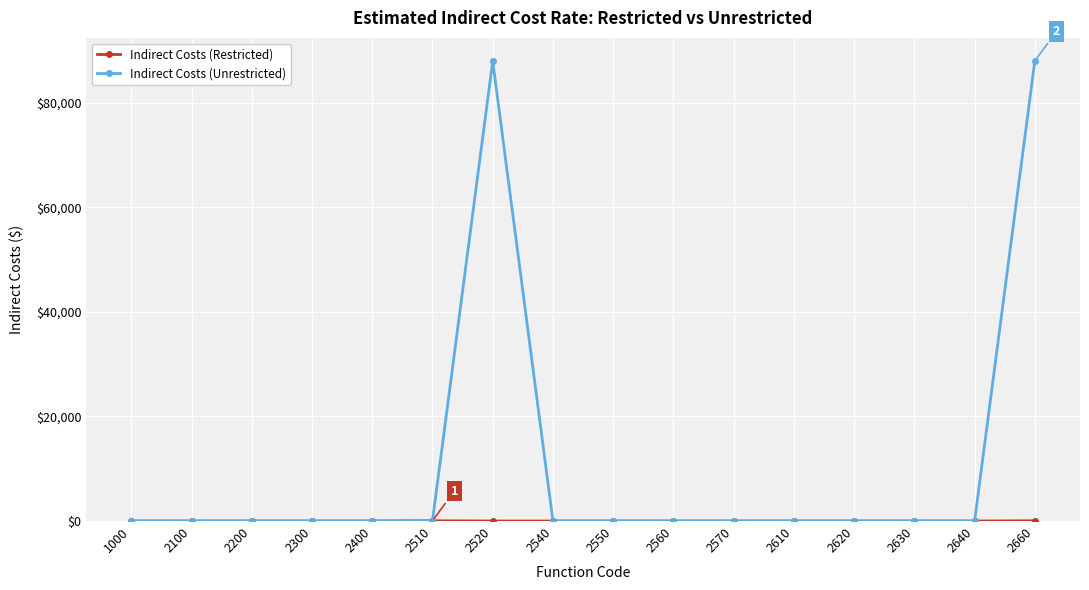

The Indirect Costs (Unrestricted) series shows 0 at 2610. True or false?

True